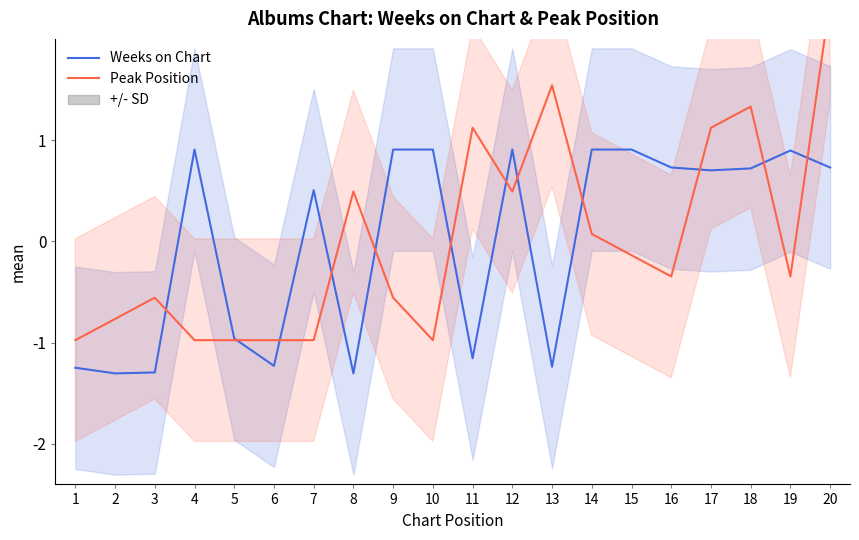

Which series has the widest spread of values?

Peak Position